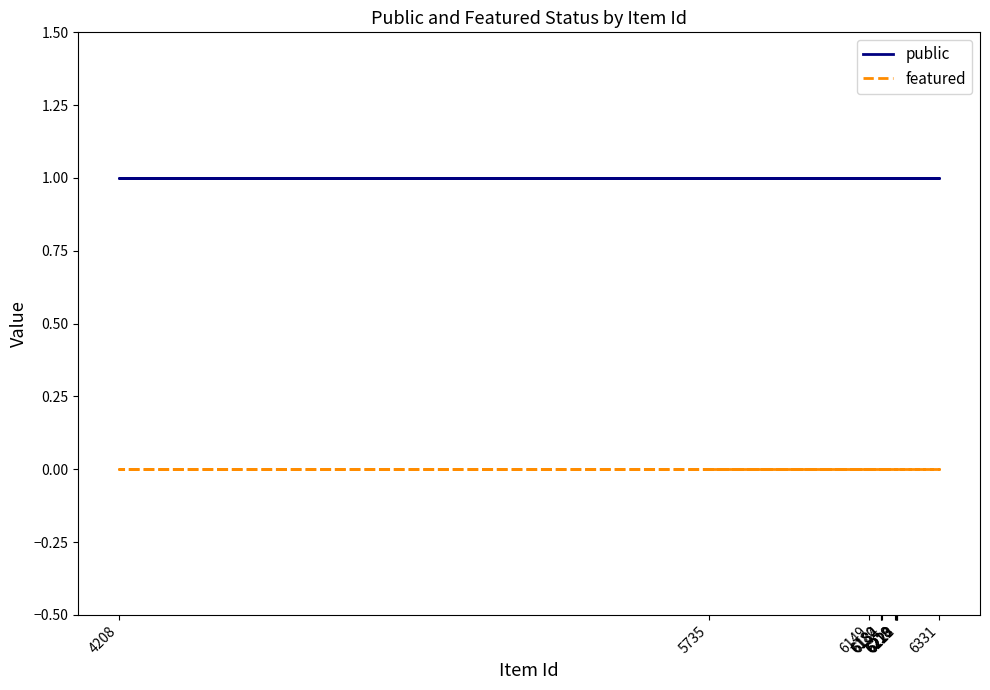

True or false: featured has more than 0 interior local peaks.

False